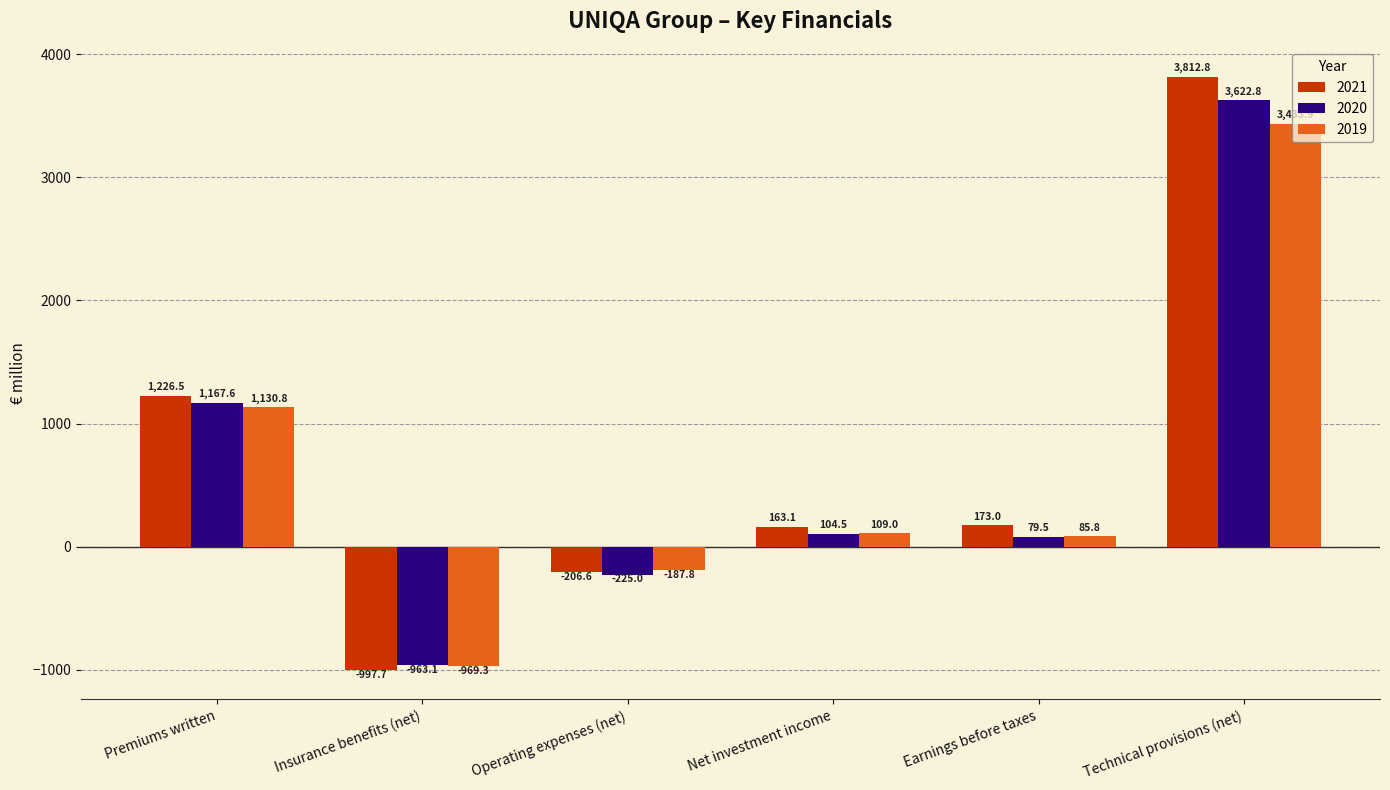

Reading left to right, what are all the values shown in this chart?

2021: Premiums written=1226.5	Insurance benefits (net)=-997.7	Operating expenses (net)=-206.6	Net investment income=163.1	Earnings before taxes=173.0	Technical provisions (net)=3812.8
2020: Premiums written=1167.6	Insurance benefits (net)=-963.1	Operating expenses (net)=-225.0	Net investment income=104.5	Earnings before taxes=79.5	Technical provisions (net)=3622.8
2019: Premiums written=1130.8	Insurance benefits (net)=-969.3	Operating expenses (net)=-187.8	Net investment income=109.0	Earnings before taxes=85.8	Technical provisions (net)=3433.9